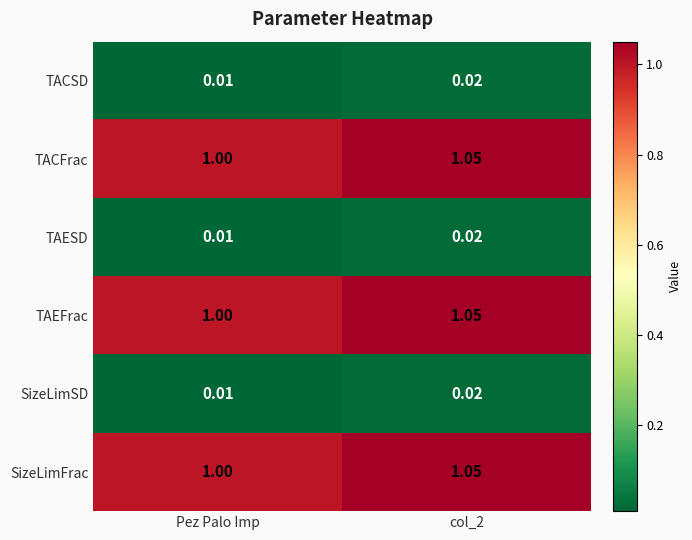

Which category has the lowest value in the TAESD series?

Pez Palo Imp